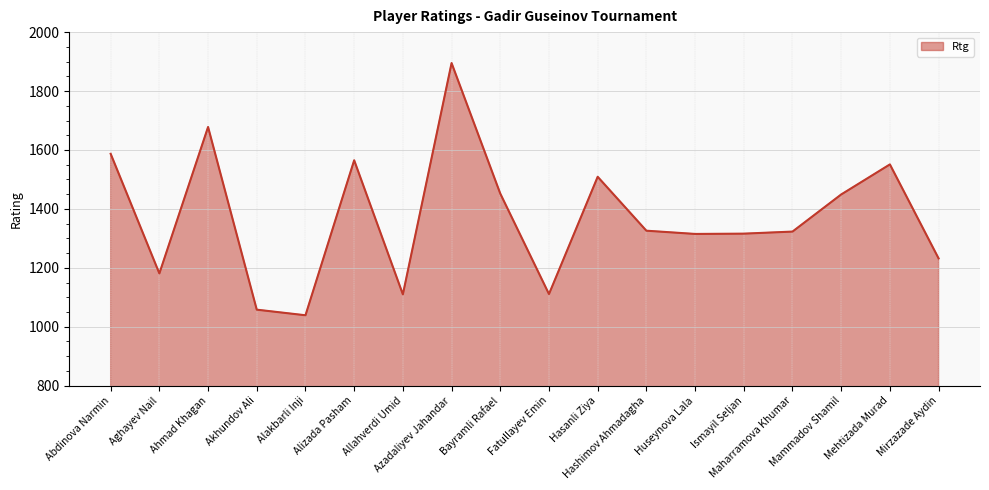

What is the minimum value shown in the chart?

1039